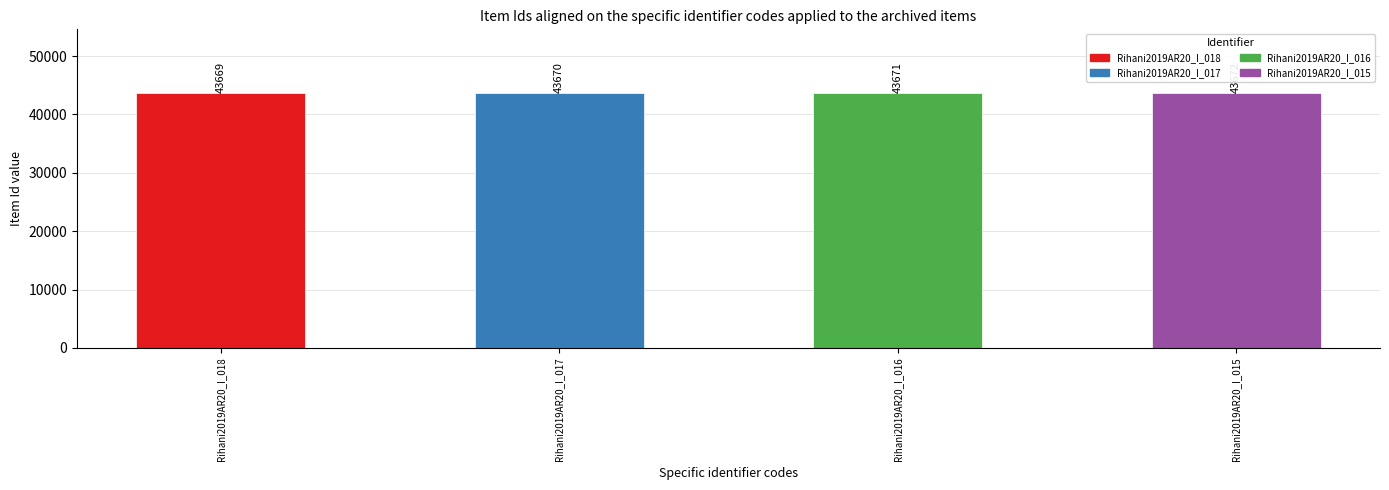

What is the minimum value shown in the chart?

43669